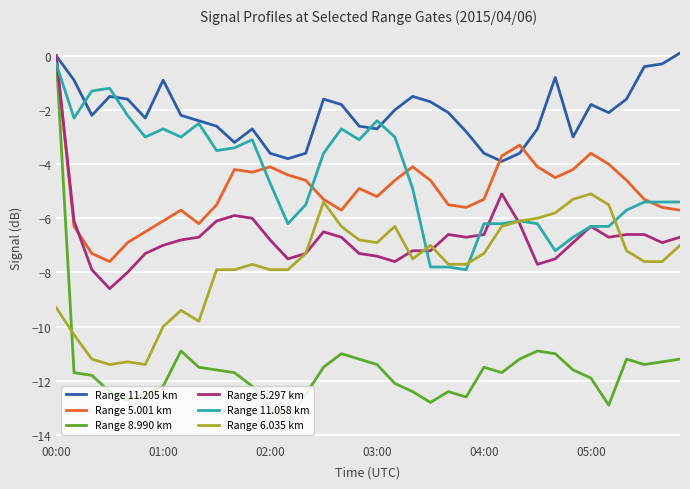

What is the maximum value shown in the chart?

0.1